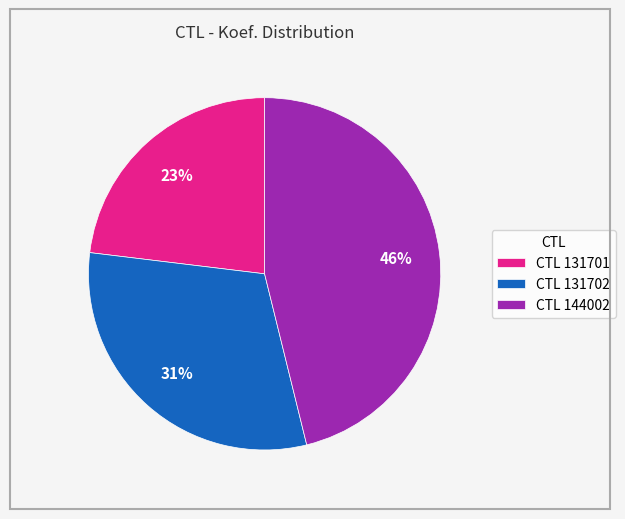

Is the sum of CTL 144002 and CTL 131702 greater than half?

Yes